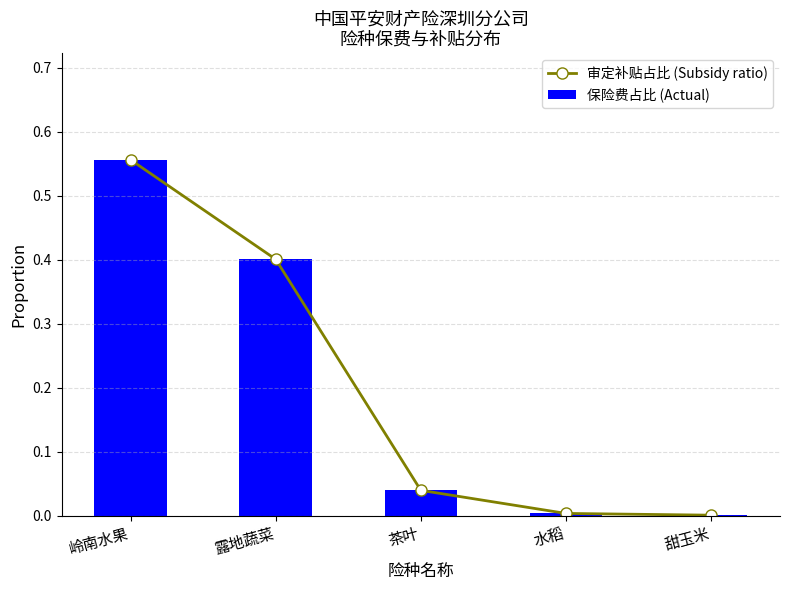

At how many categories does at least one series exceed 0?

5